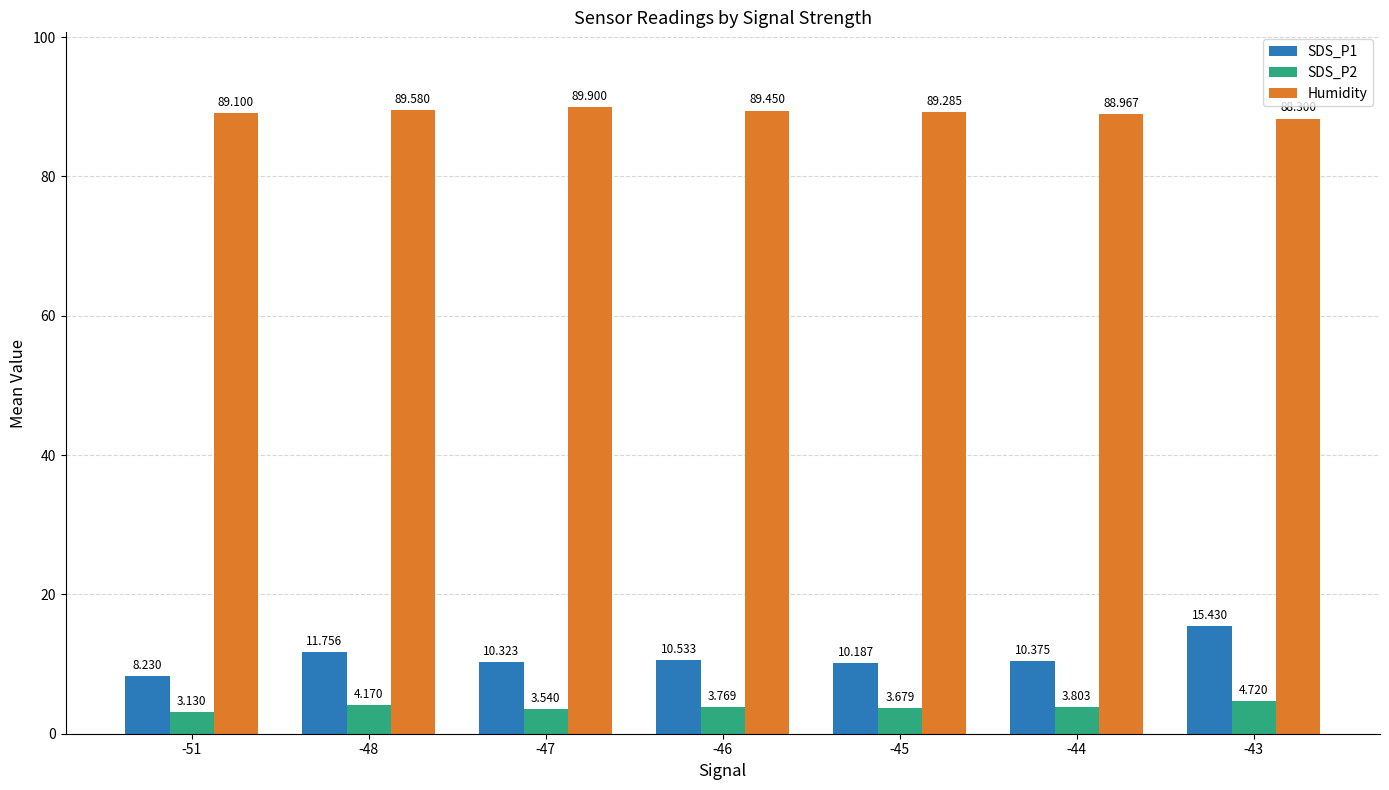

What is the greatest value displayed?

89.9